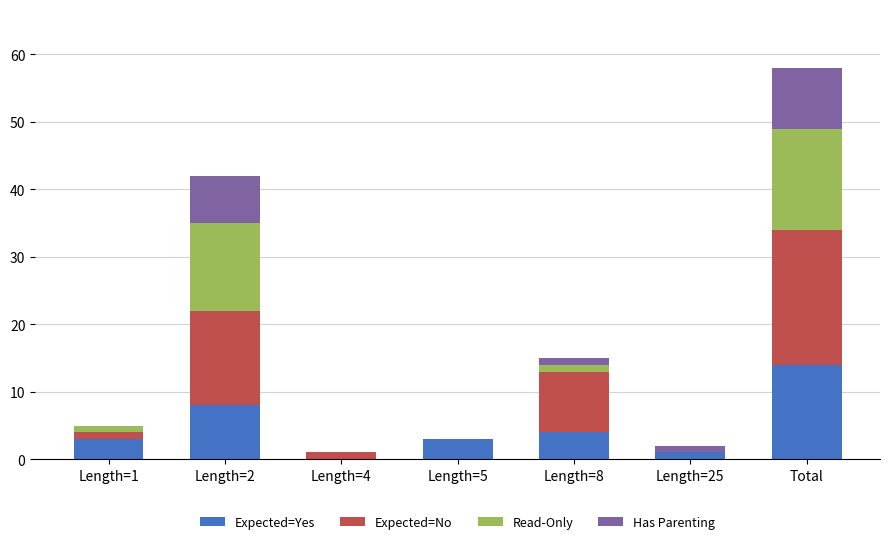

What is the highest value of the Expected=Yes series?

14